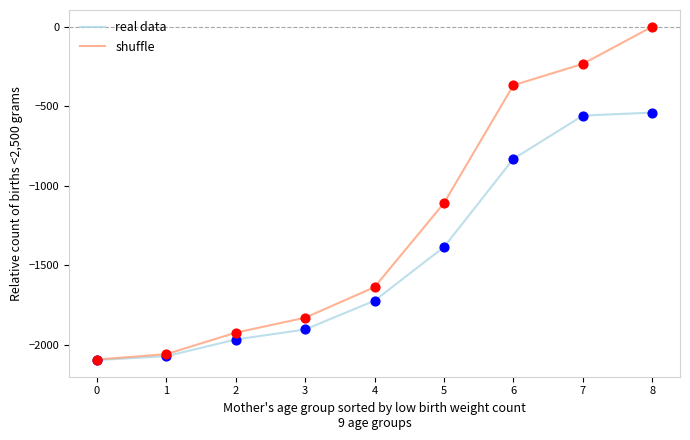

At which category is the sum across all series the highest?

8